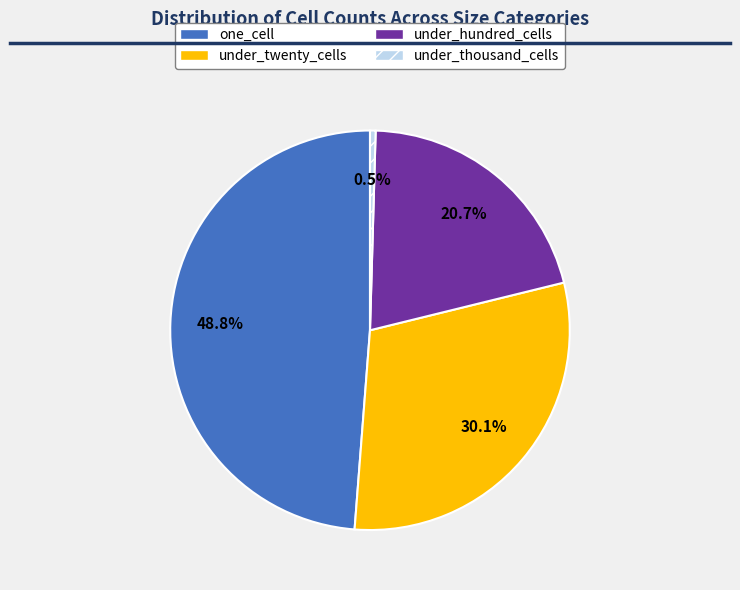

What is the ratio of the value at one_cell to the value at under_hundred_cells?

2.4